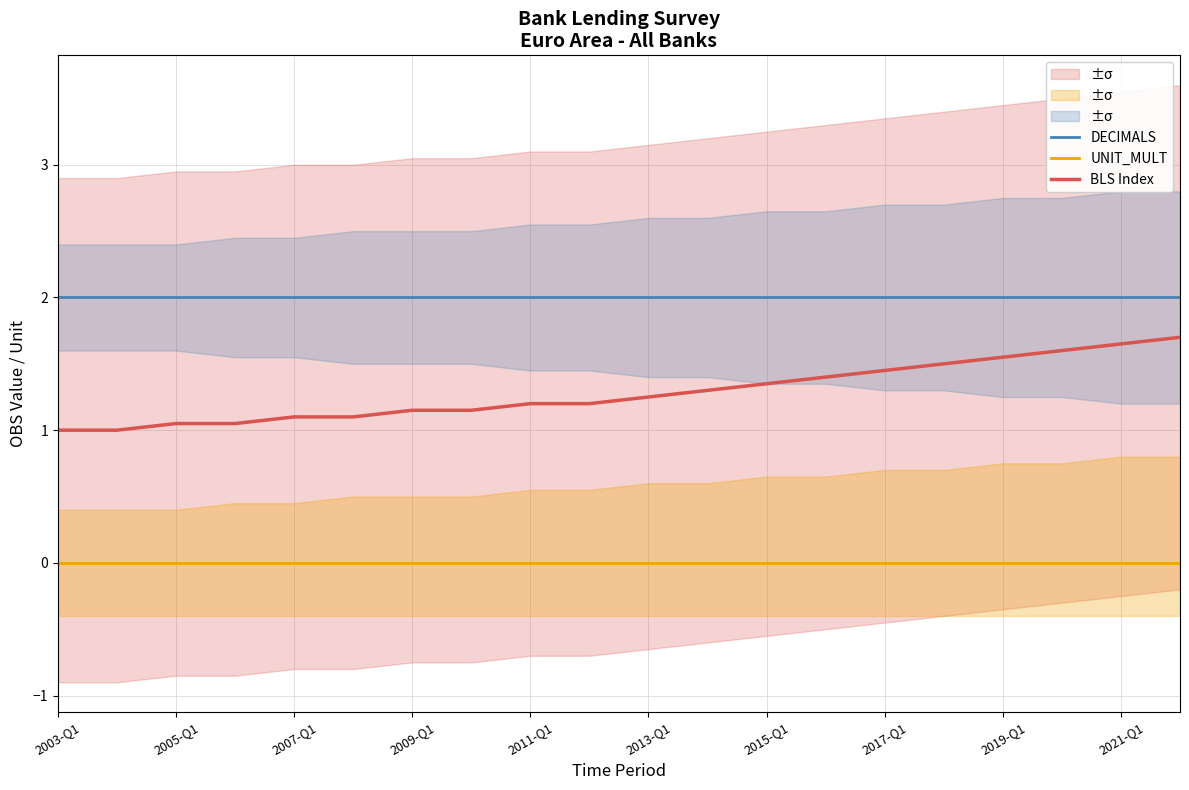

Reading left to right, list all the values displayed in this chart.

DECIMALS: 2.0	2.0	2.0	2.0	2.0	2.0	2.0	2.0	2.0	2.0	2.0	2.0	2.0	2.0	2.0	2.0	2.0	2.0	2.0	2.0
UNIT_MULT: 0.0	0.0	0.0	0.0	0.0	0.0	0.0	0.0	0.0	0.0	0.0	0.0	0.0	0.0	0.0	0.0	0.0	0.0	0.0	0.0
BLS Index: 1.0	1.0	1.1	1.1	1.1	1.1	1.1	1.1	1.2	1.2	1.2	1.3	1.4	1.4	1.4	1.5	1.6	1.6	1.6	1.7